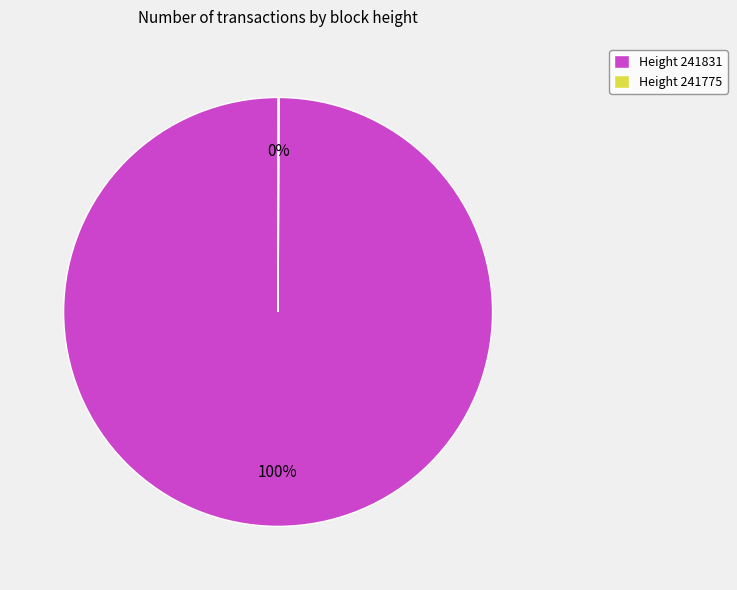

To the nearest percent, what percentage of the pie is Height 241831?

100%